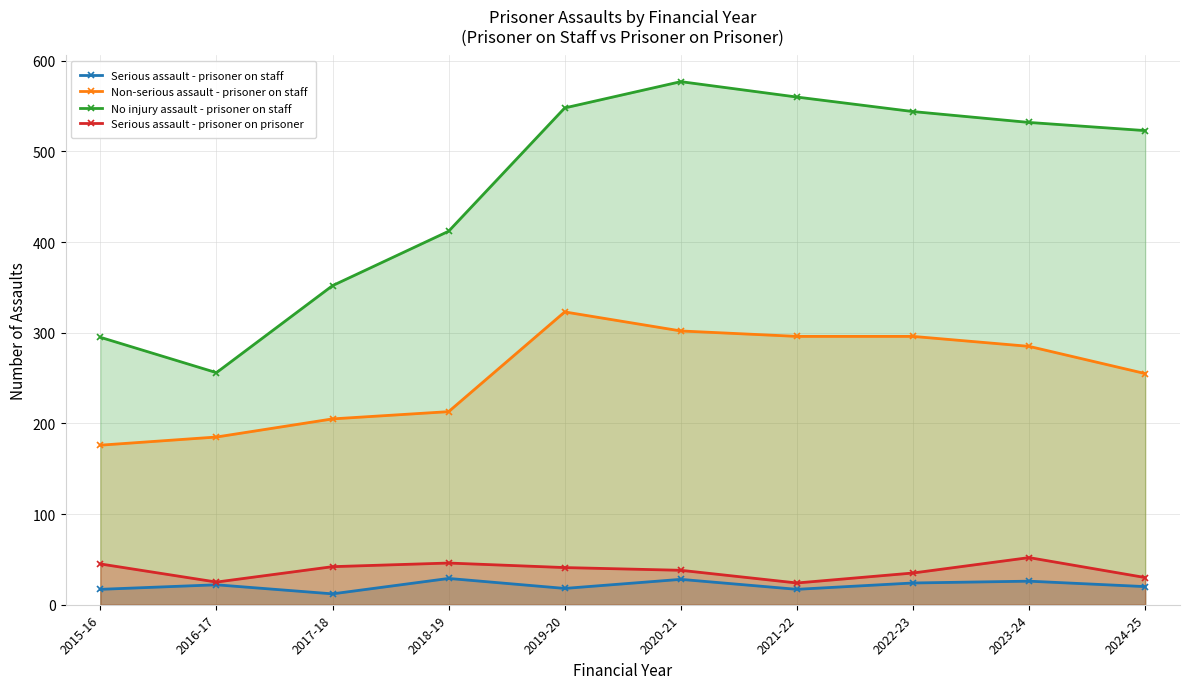

True or false: Non-serious assault - prisoner on staff has more than 1 points higher than both neighbors.

False